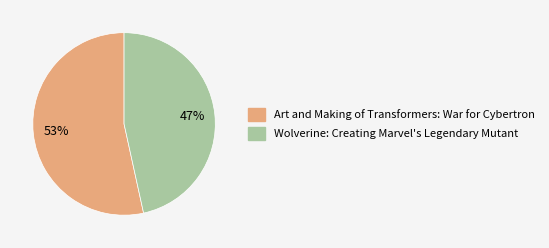

Rank the categories by value from highest to lowest.

Art and Making of Transformers: War for Cybertron, Wolverine: Creating Marvel's Legendary Mutant